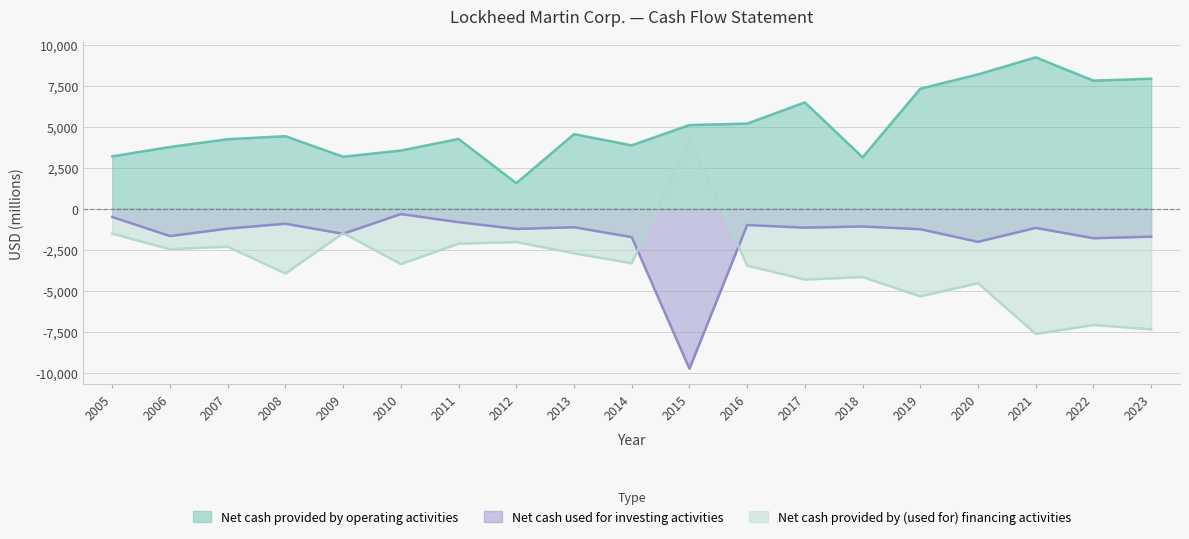

Between 2012 and 2006, which is larger?

2006